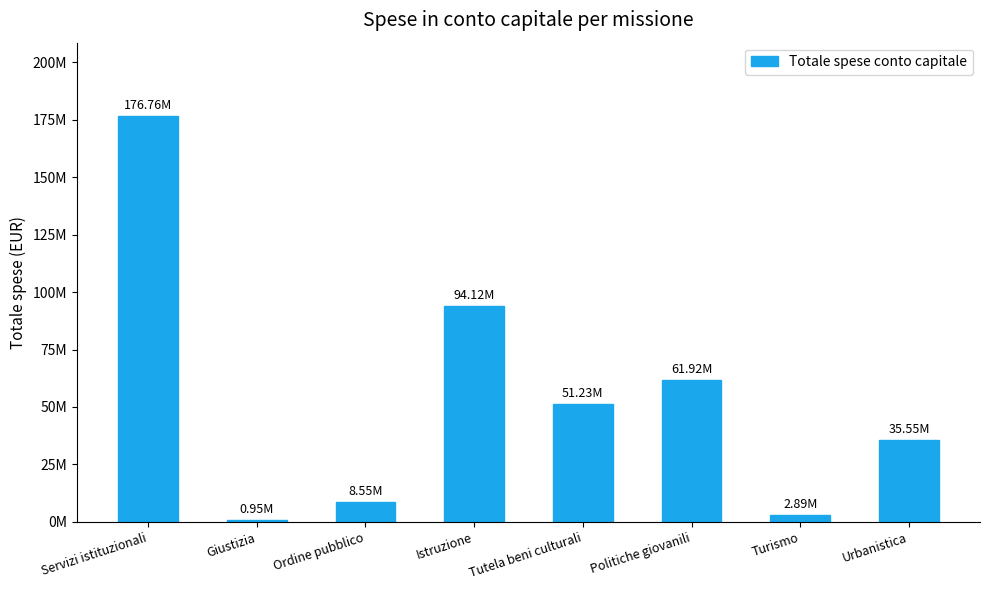

Read the value at Giustizia.

949374.8